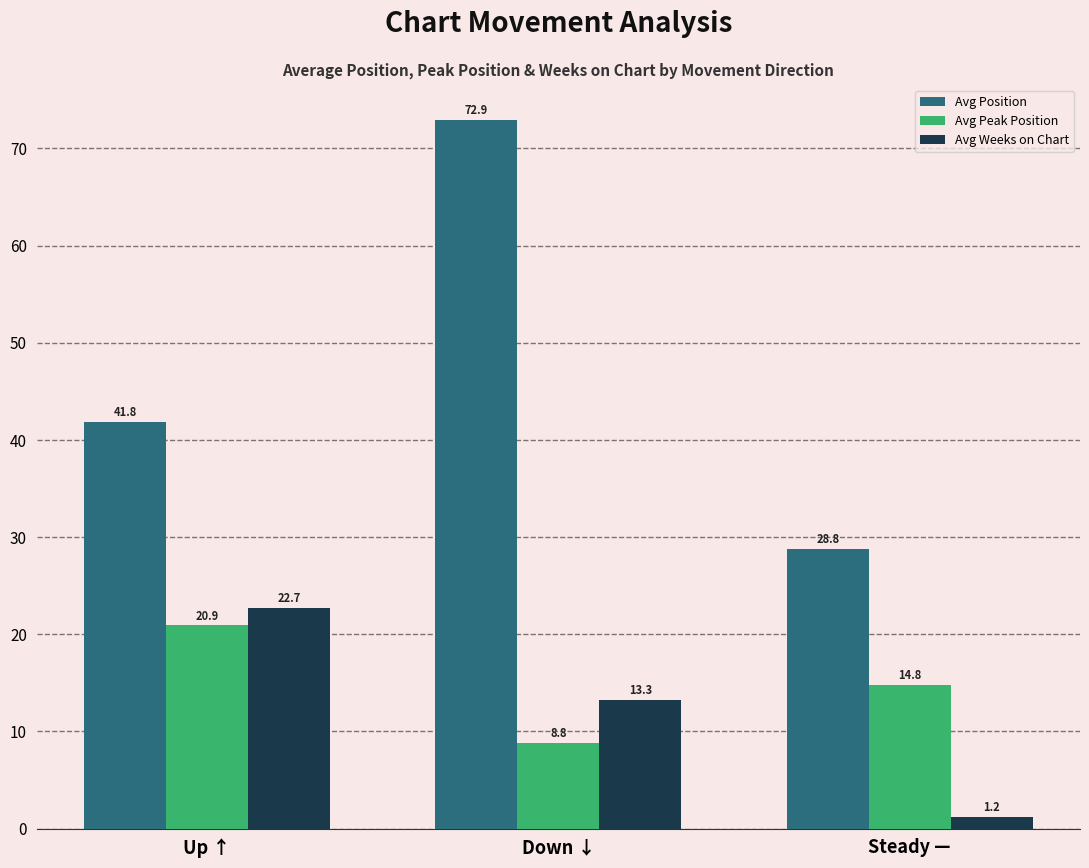

How many values in the Avg Weeks on Chart series are below 13?

1